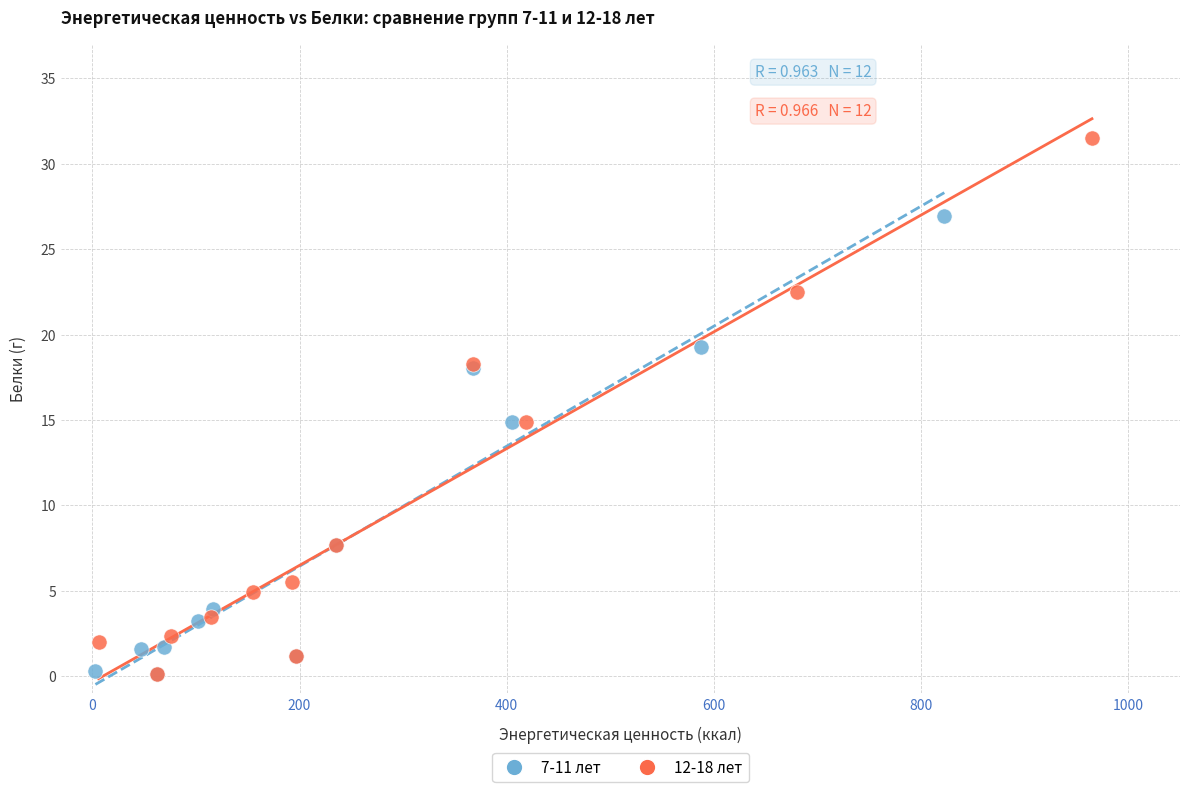

Which series has the widest spread of Y values?

12-18 лет